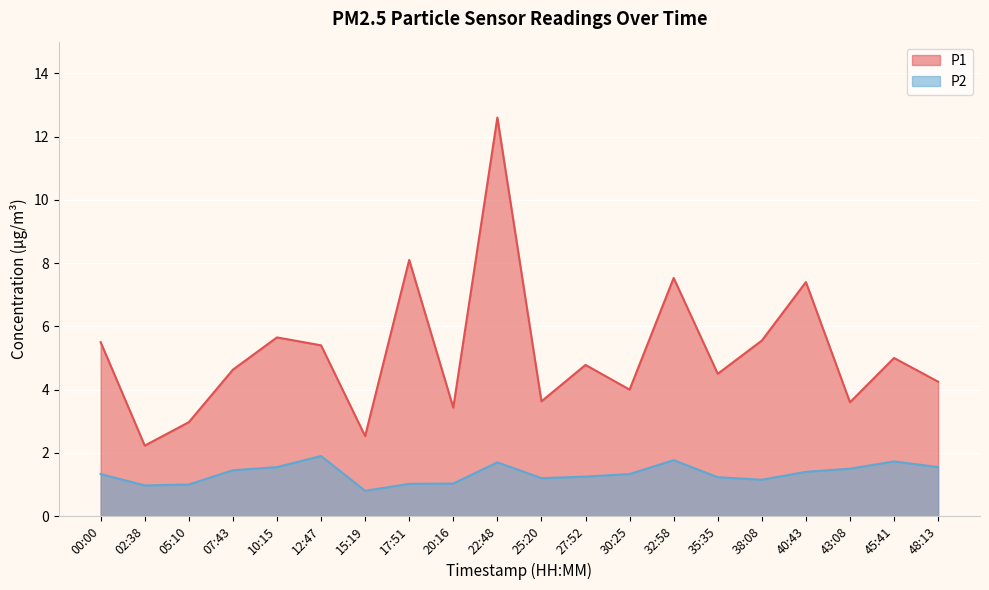

At which label is P1 closest to 7?

40:43